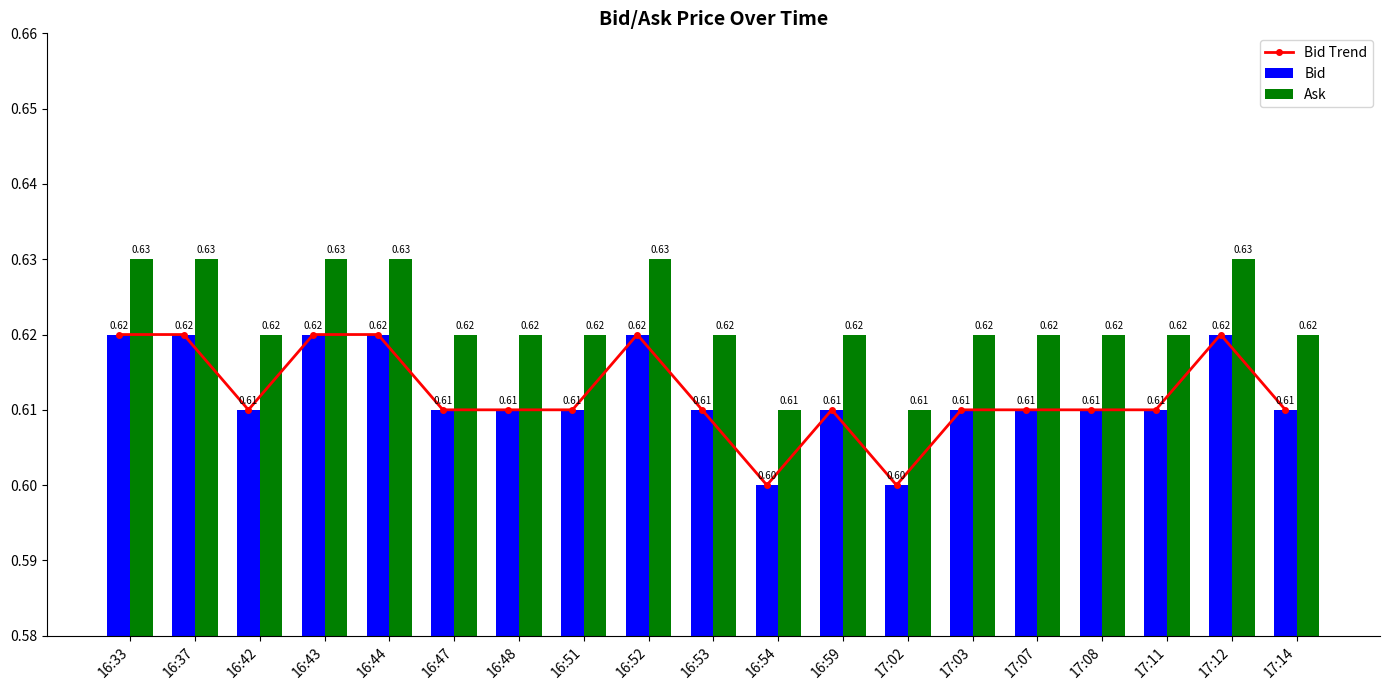

List the series in order of their peak value, highest first.

Ask, Bid Trend, Bid